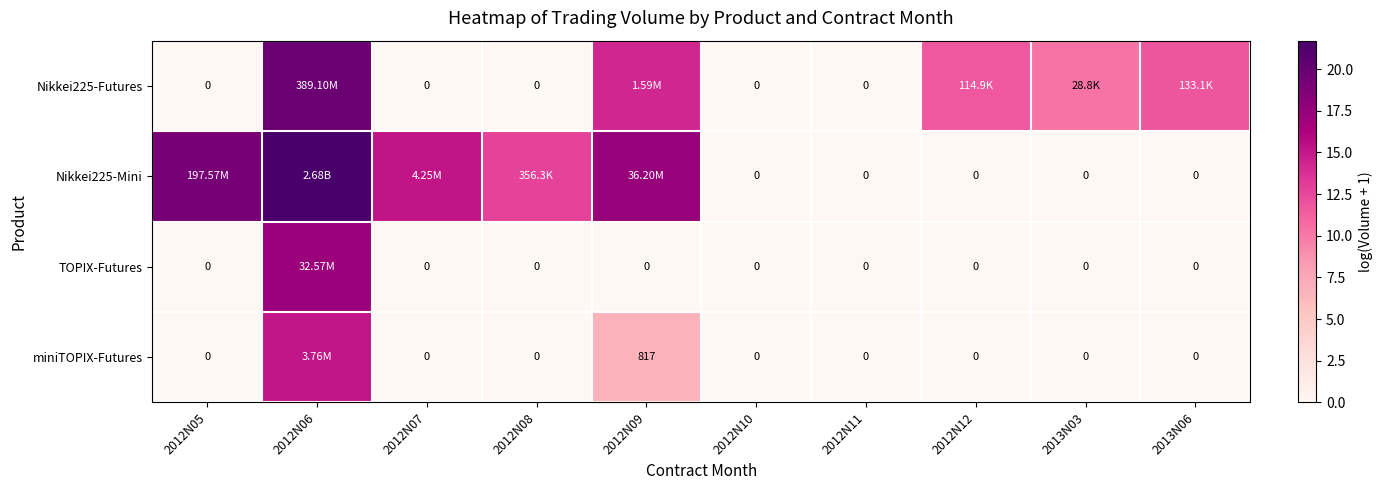

At how many categories does at least one series exceed 21?

1